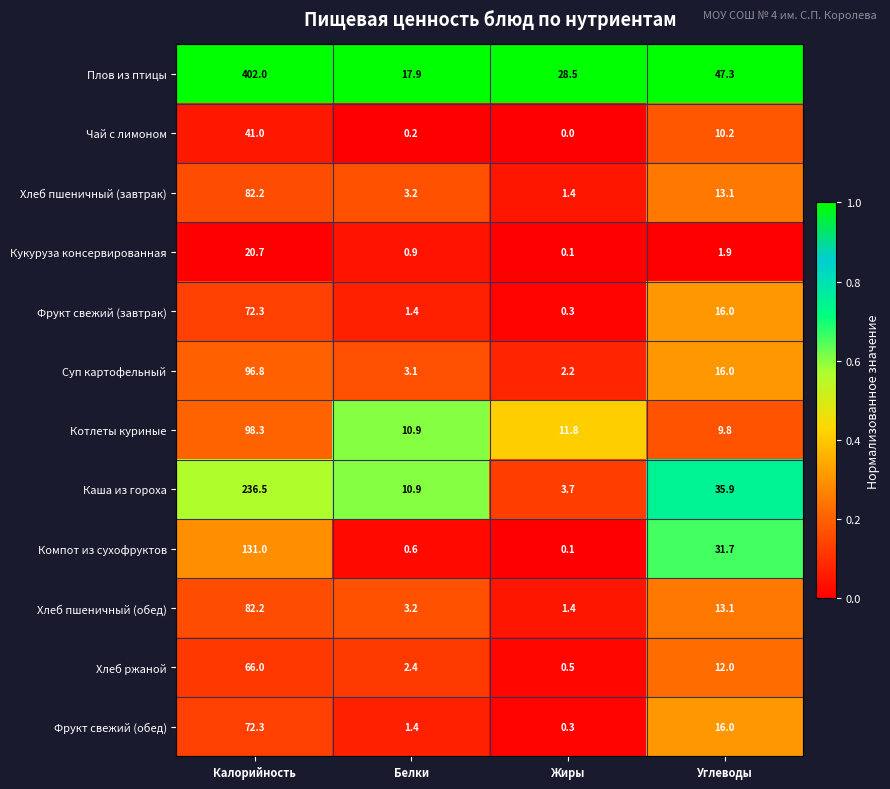

Which label corresponds to the largest value in the chart?

Калорийность